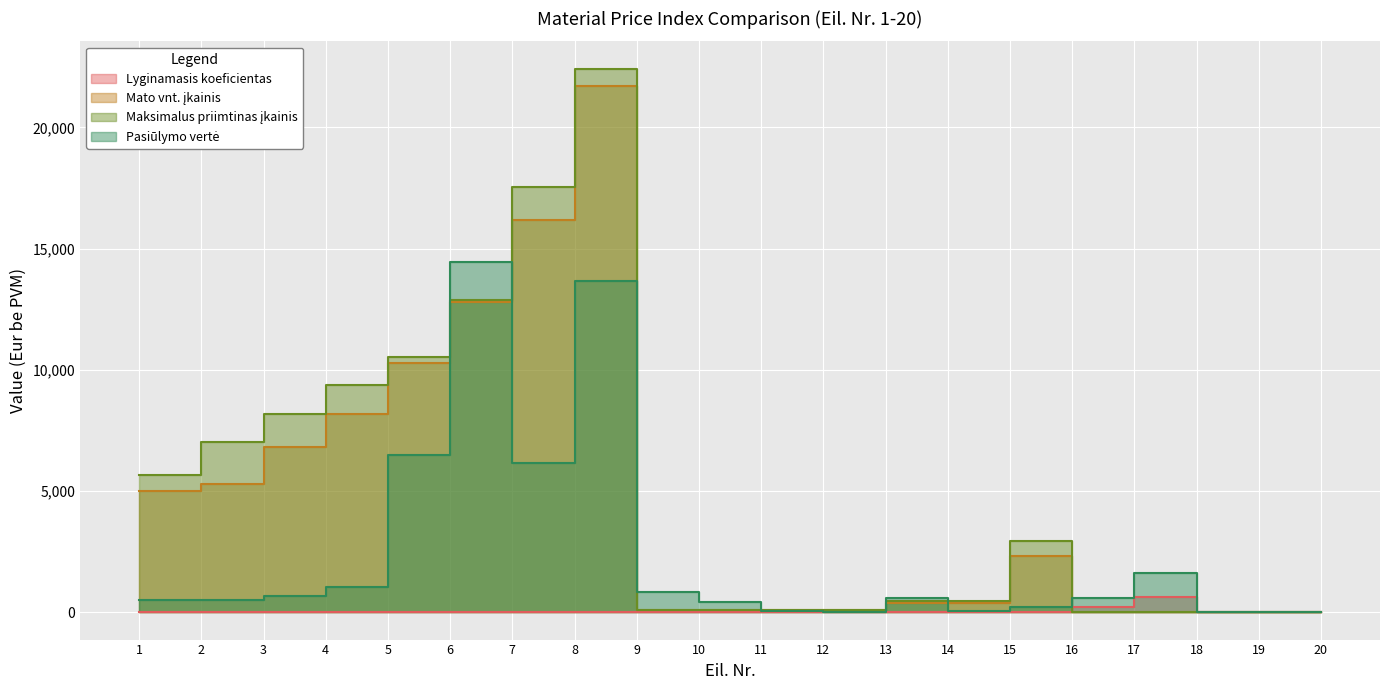

What is the difference between the highest and lowest values at 5?

10529.4